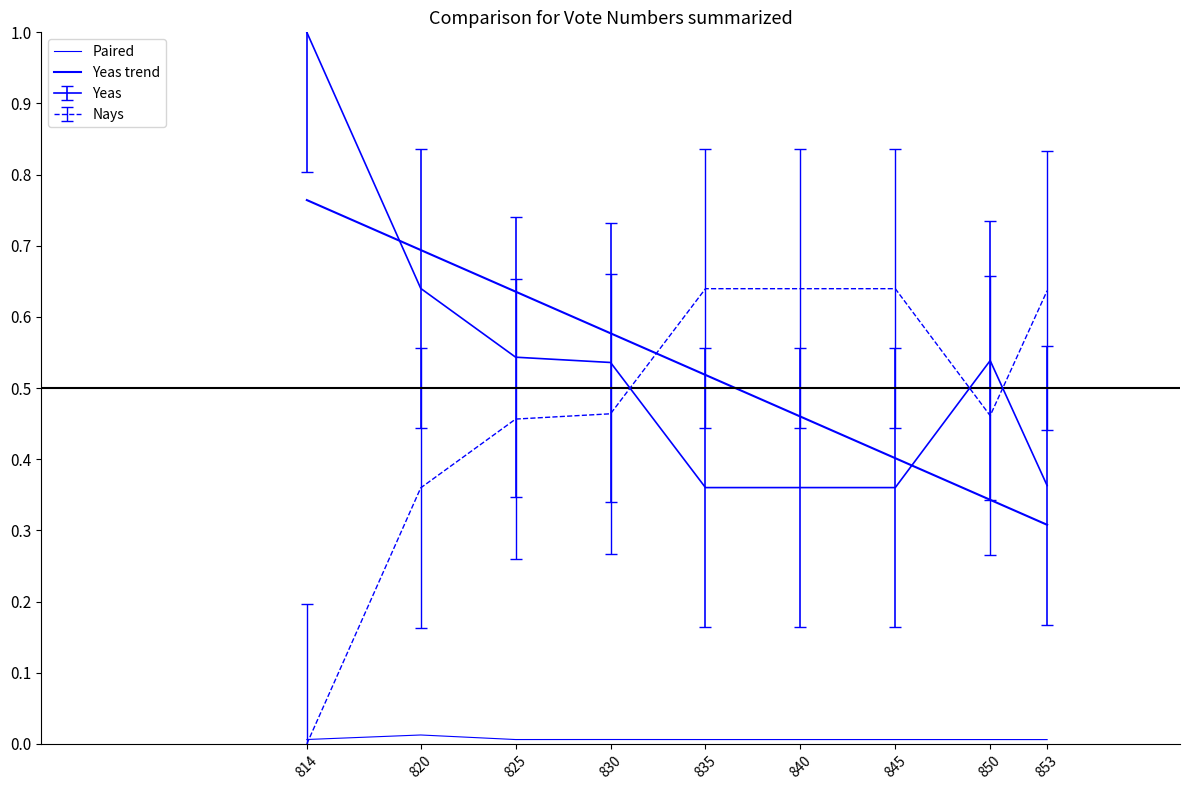

True or false: Yeas trend and Paired cross at least once.

False